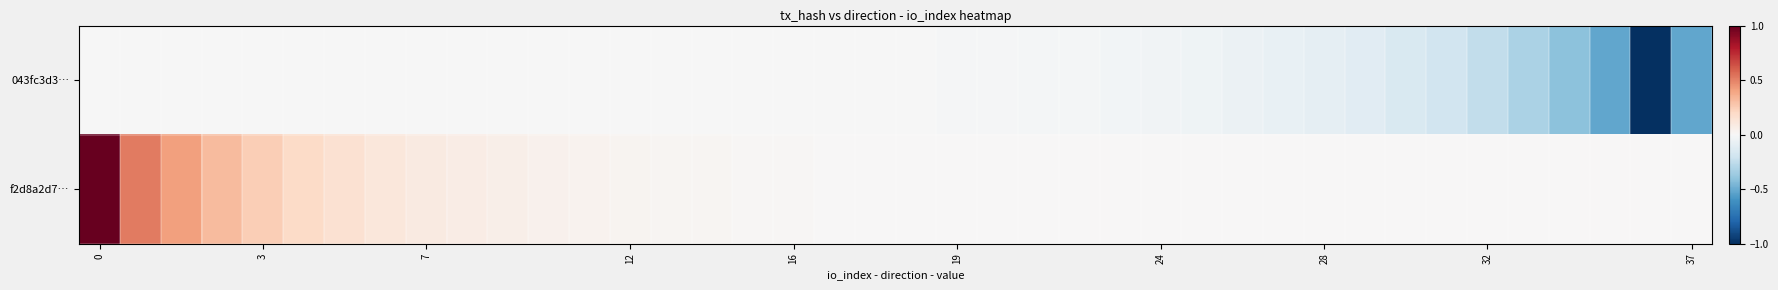

Reading left to right, extract all data points from this chart.

043fc3d3…: -0.0	-0.0	-0.0	-0.0	-0.0	-0.0	-0.0	-0.0	-0.0	-0.0	-0.0	-0.0	-0.0	-0.0	-0.0	-0.0	-0.0	-0.0	-0.0	-0.0	-0.0	-0.0	-0.0	-0.0	-0.0	-0.0	-0.0	-0.0	-0.1	-0.1	-0.1	-0.1	-0.1	-0.2	-0.2	-0.3	-0.4	-0.5	-1.0	-0.5
f2d8a2d7…: 1.0	0.5	0.4	0.3	0.2	0.2	0.1	0.1	0.1	0.1	0.1	0.0	0.0	0.0	0.0	0.0	0.0	0.0	0.0	0.0	0.0	0.0	0.0	0.0	0.0	0.0	0.0	0.0	0.0	0.0	0.0	0.0	0.0	0.0	0.0	0.0	0.0	0.0	0.0	0.0